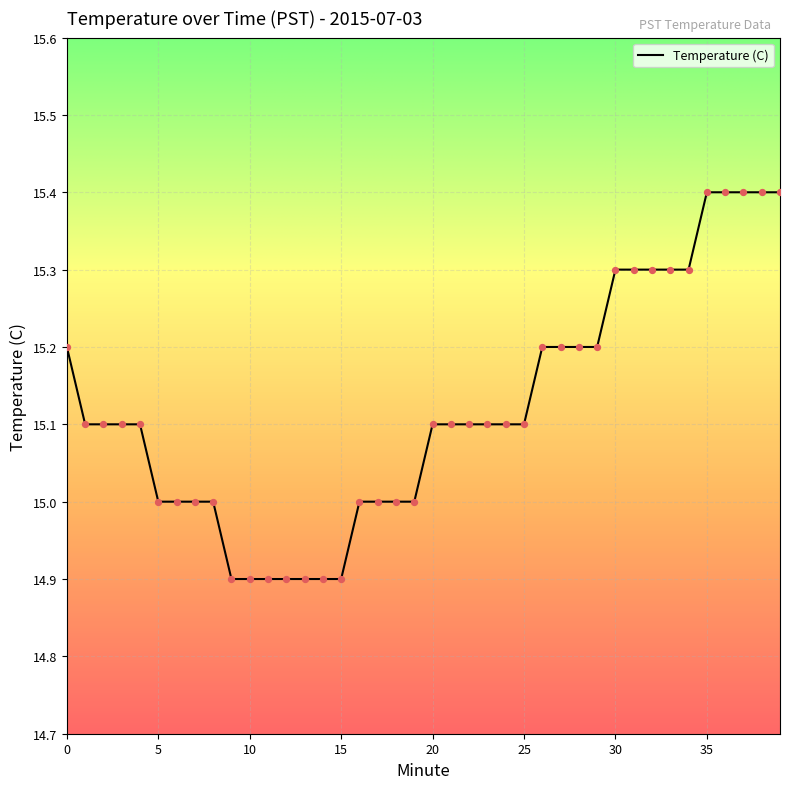

What is the difference between the maximum and minimum values?

0.5